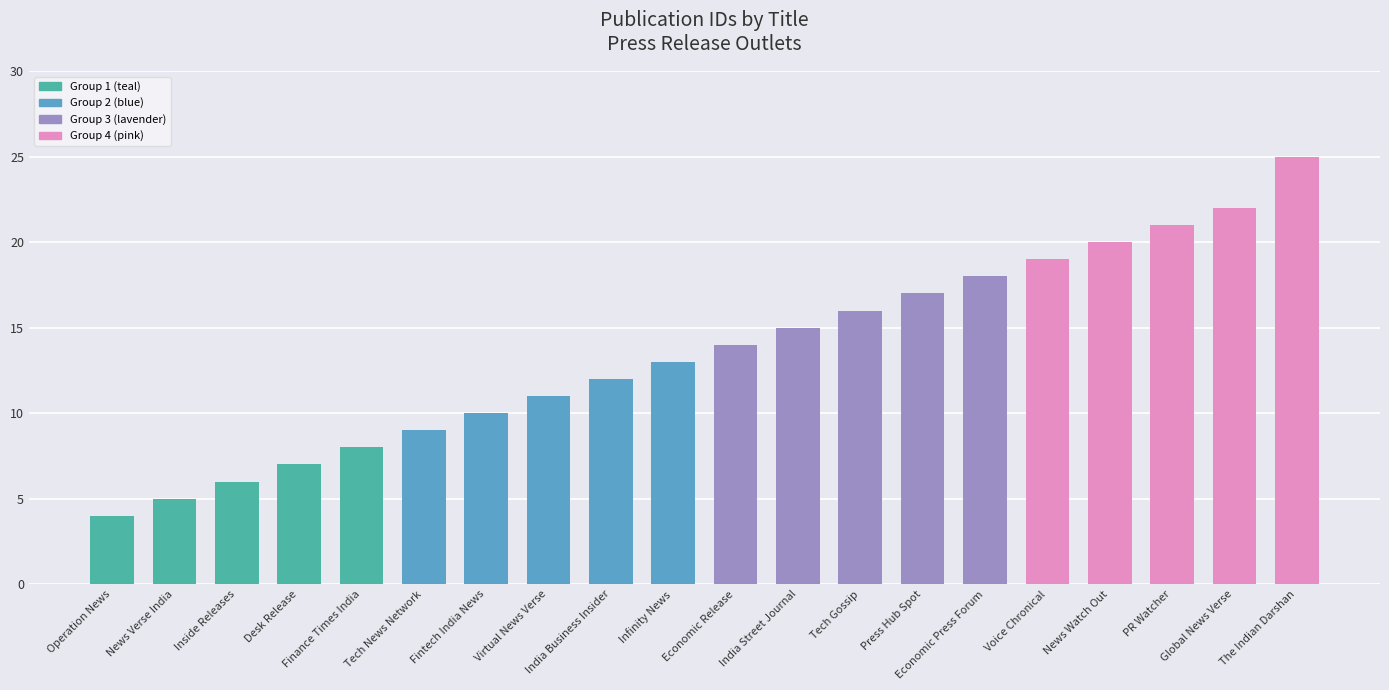

What is the label of the 12th bar from the left?

India Street Journal